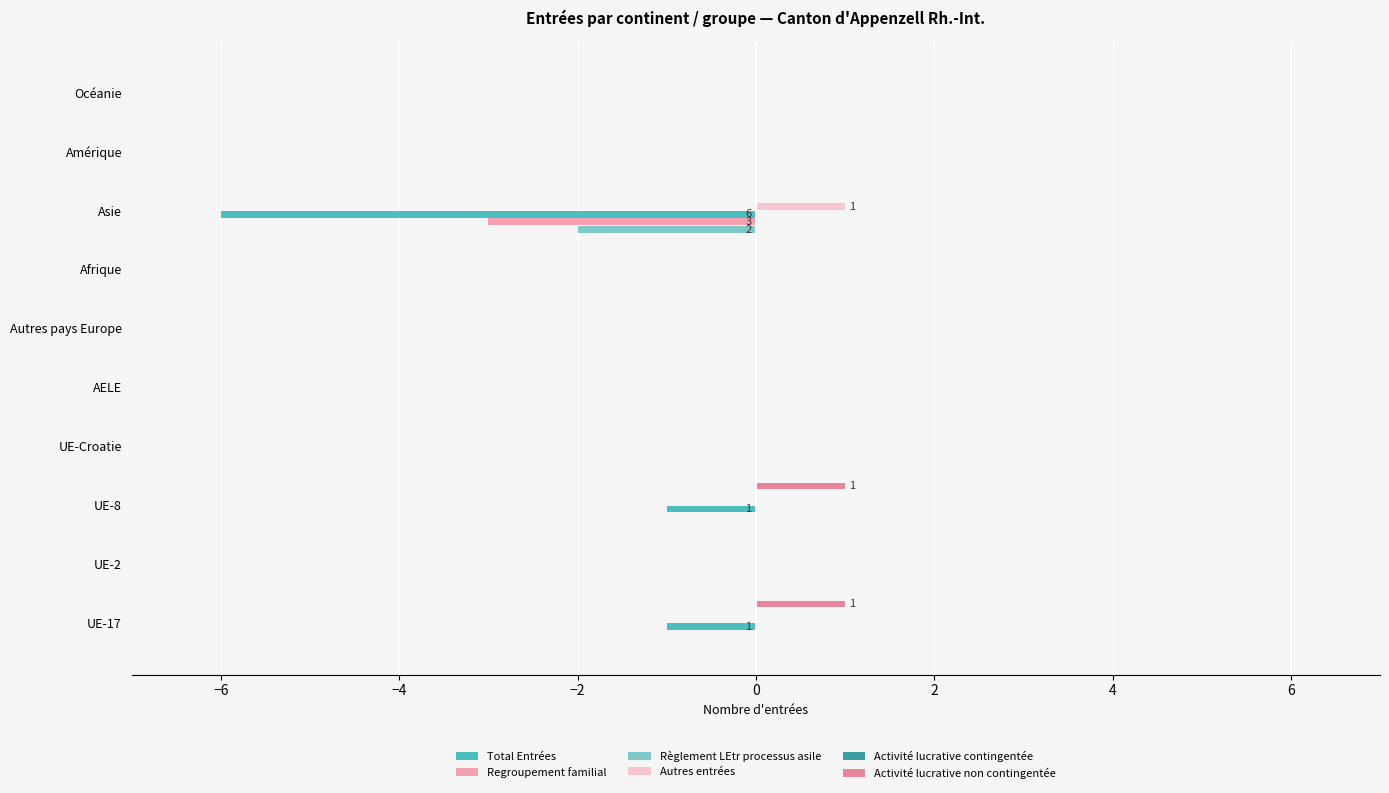

What is the sum of all Autres entrées values?

1.0